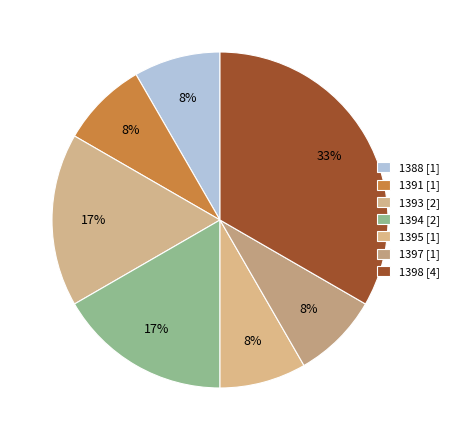

How many slices are in this pie chart?

7